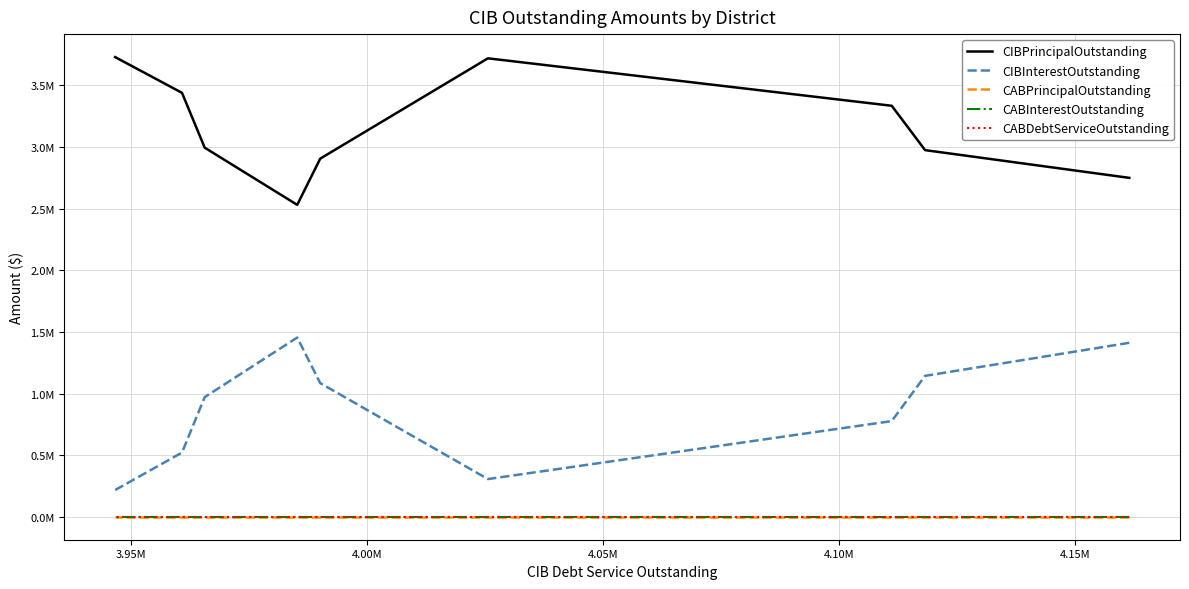

True or false: CIBInterestOutstanding and CABPrincipalOutstanding intersect in this chart.

False